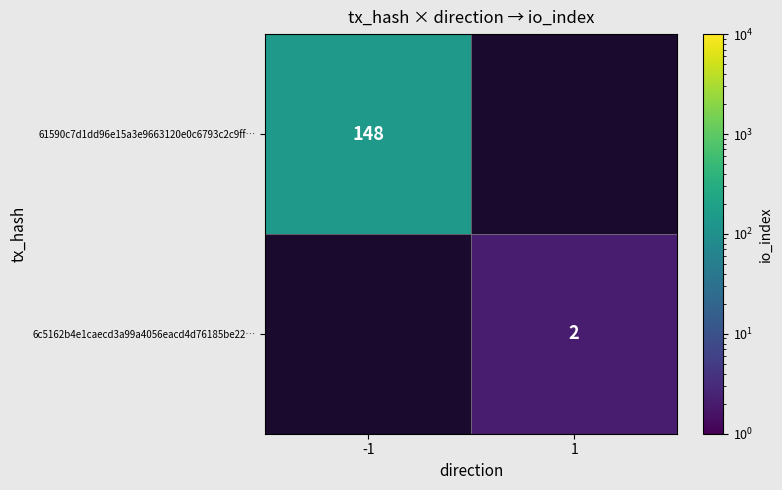

Is the value of 6c5162b4e1caecd3a99a4056eacd4d76185be22… at 1 greater than the value of 61590c7d1dd96e15a3e9663120e0c6793c2c9ff… at -1?

No